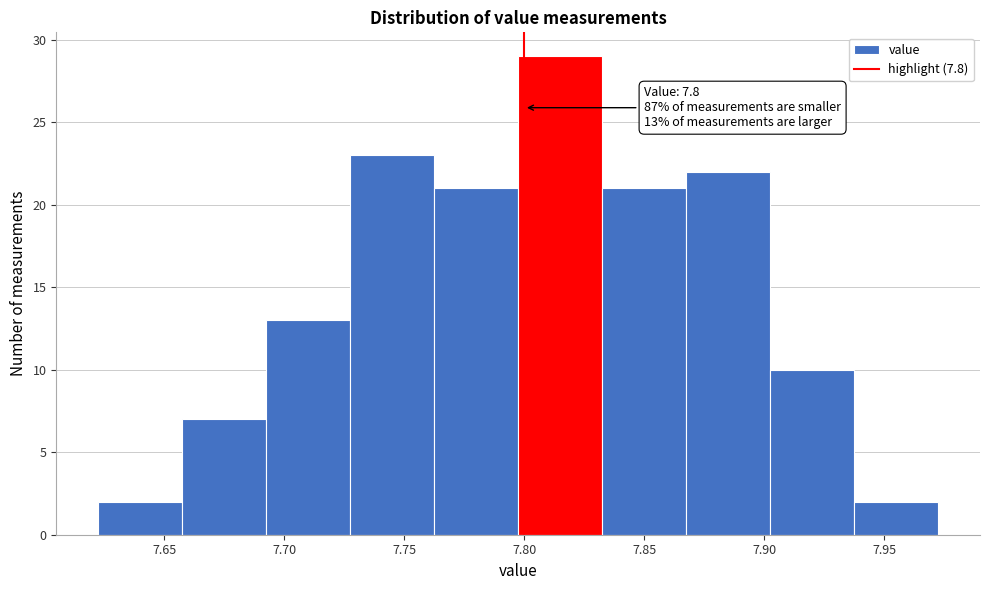

Which range on the x-axis has the tallest bar?

7.800 to 7.835